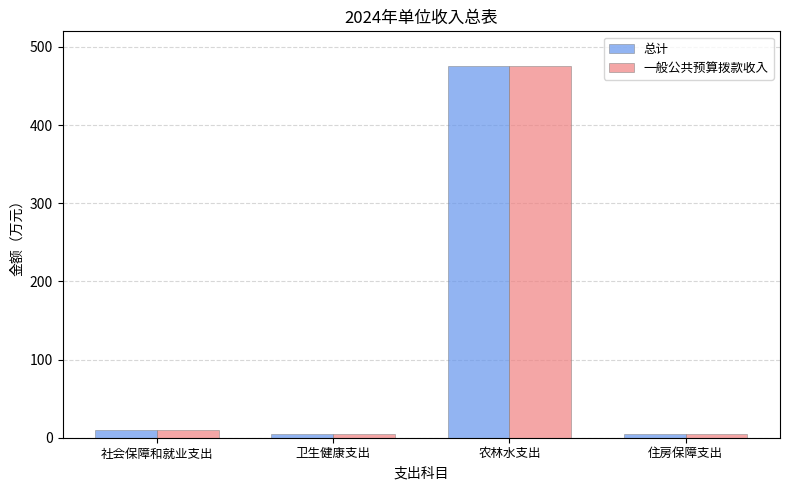

What is the average value of the 总计 series?

123.7